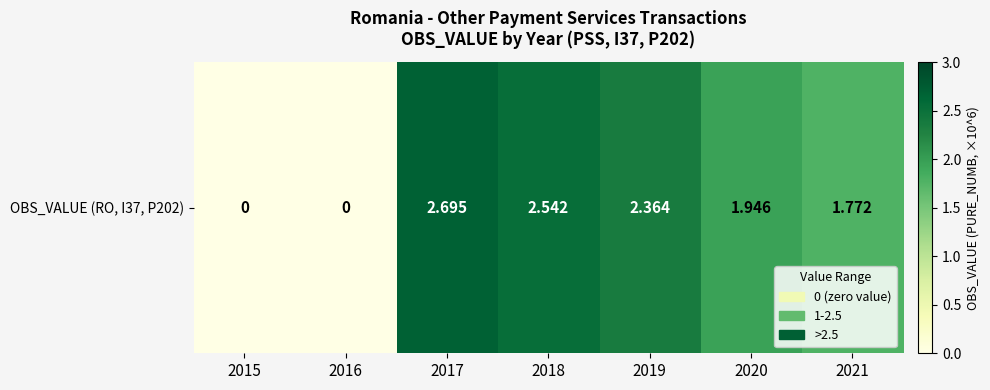

List the labels in order of value, largest first.

2017, 2018, 2019, 2020, 2021, 2015, 2016